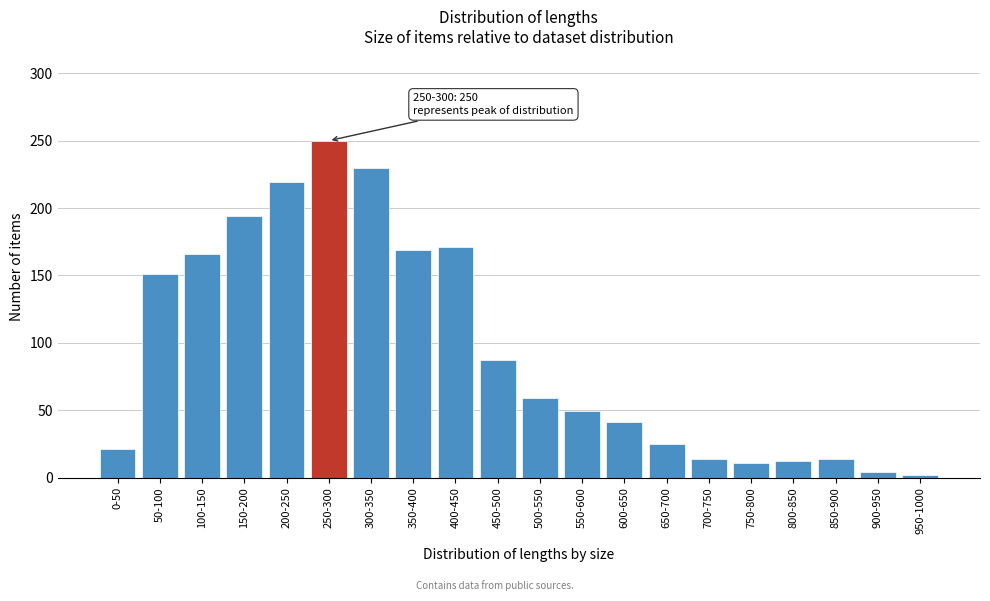

Between 100-150 and 850-900, which is larger?

100-150